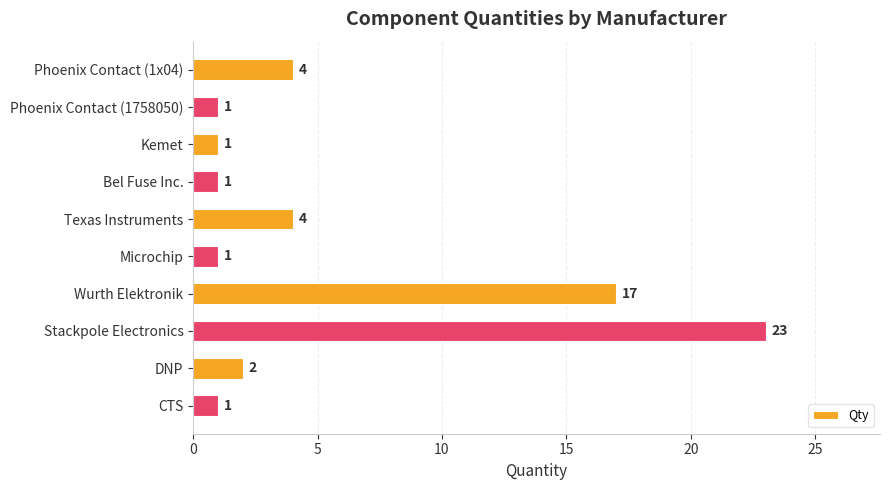

What is the change in value from Microchip to Stackpole Electronics?

+22